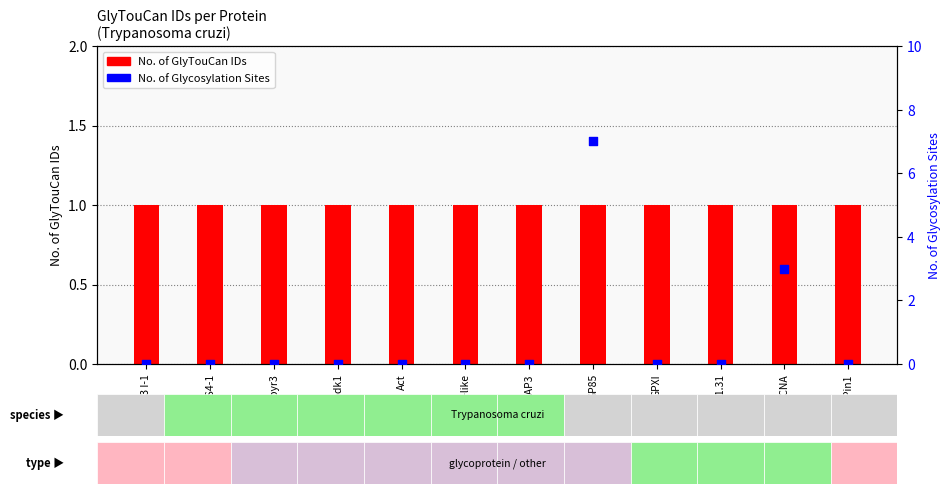

Which series has the widest spread of Y values?

No. of Glycosylation Sites